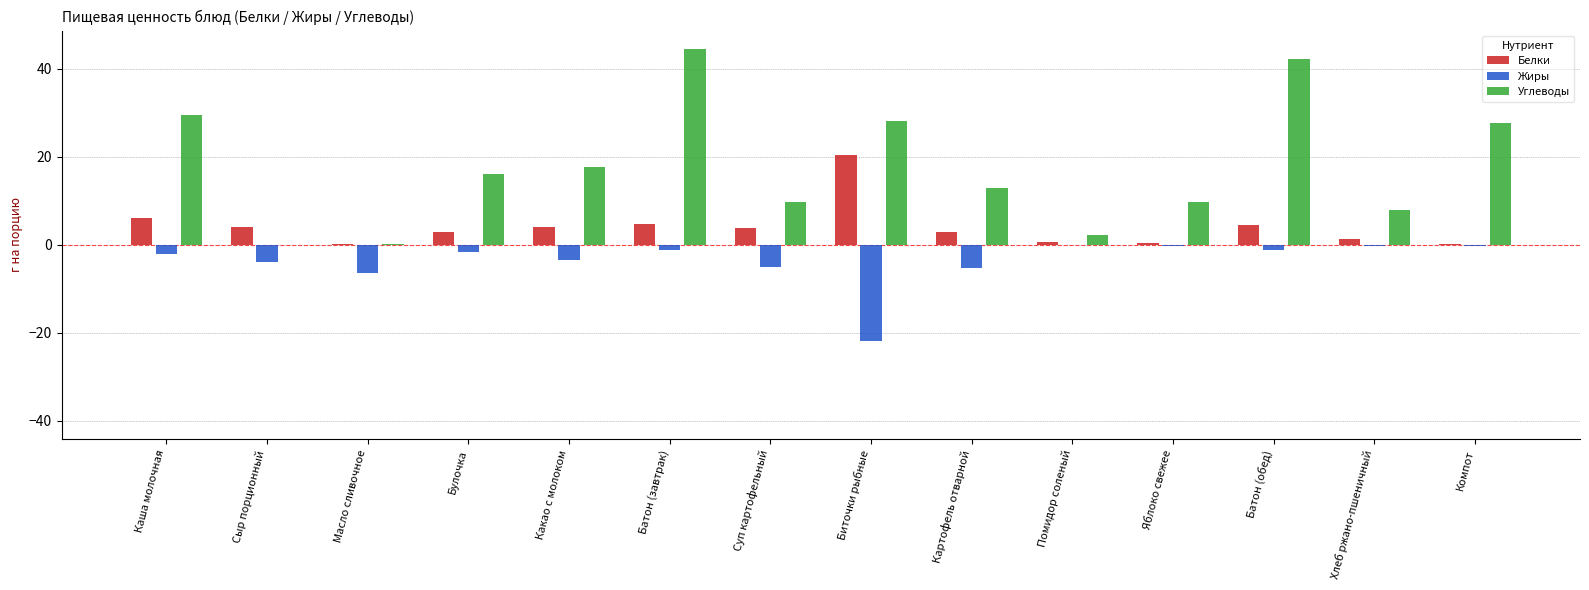

Which label corresponds to the largest value in the chart?

Батон (завтрак)